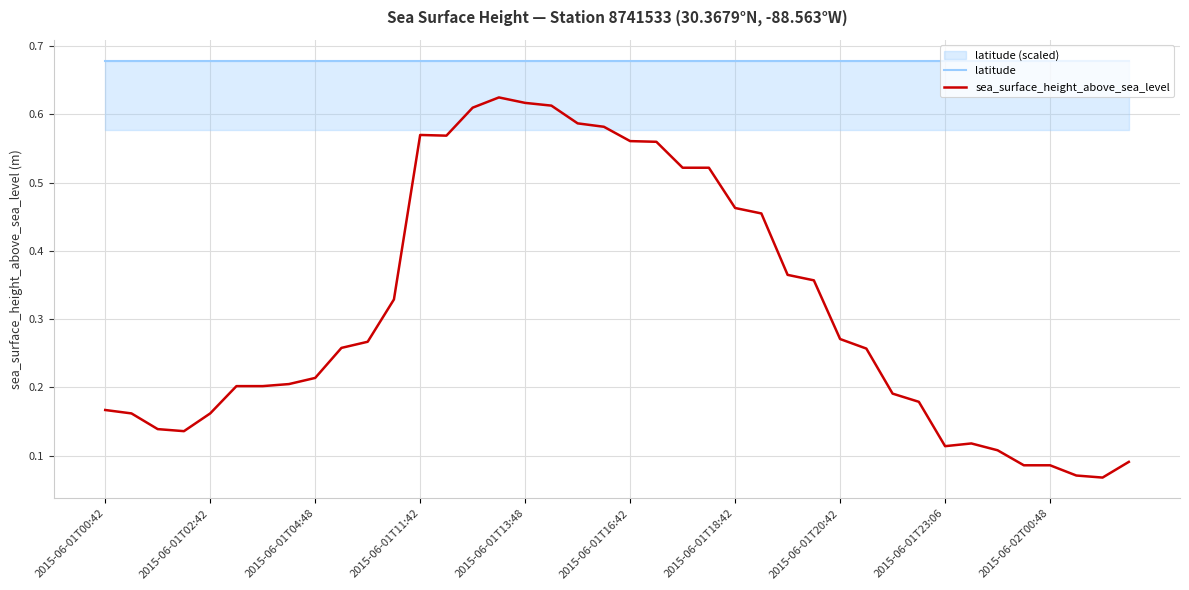

True or false: latitude and sea_surface_height_above_sea_level cross at least once.

False